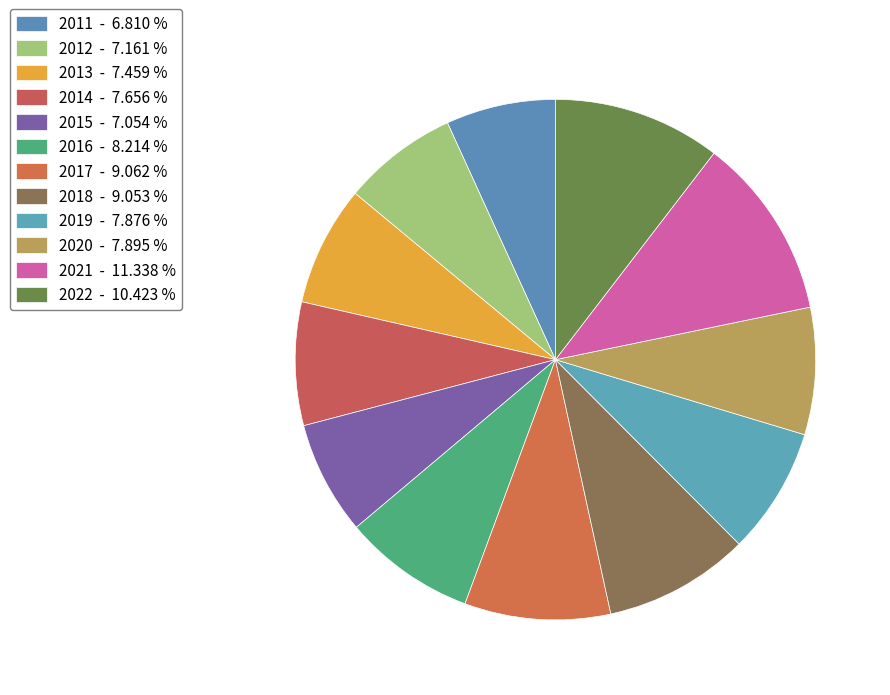

True or false: 2013 accounts for 20% of the total.

False